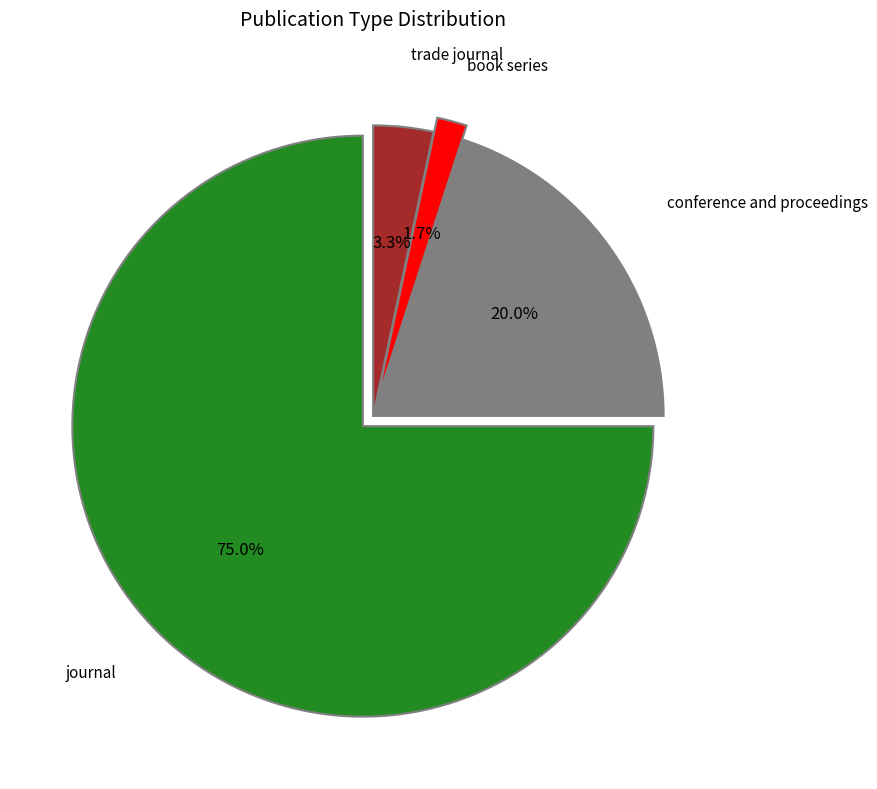

To the nearest percent, what percentage of the pie is journal?

75%